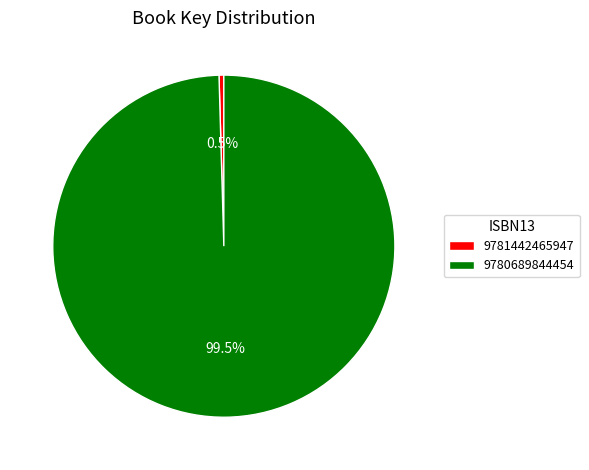

Rank the categories by value from lowest to highest.

9781442465947, 9780689844454